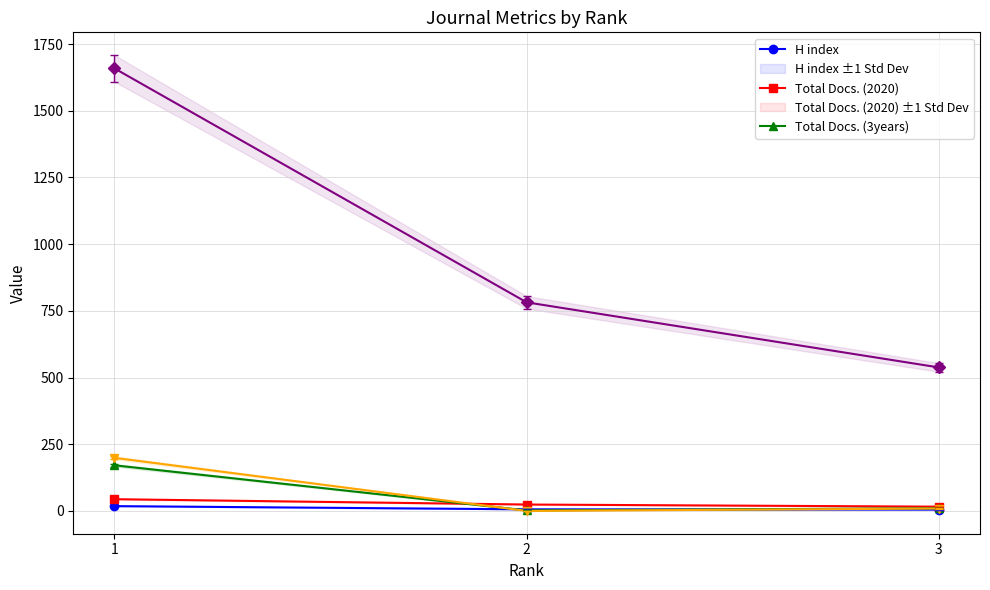

The value of Total Refs. at 2 is 538. True or false?

False